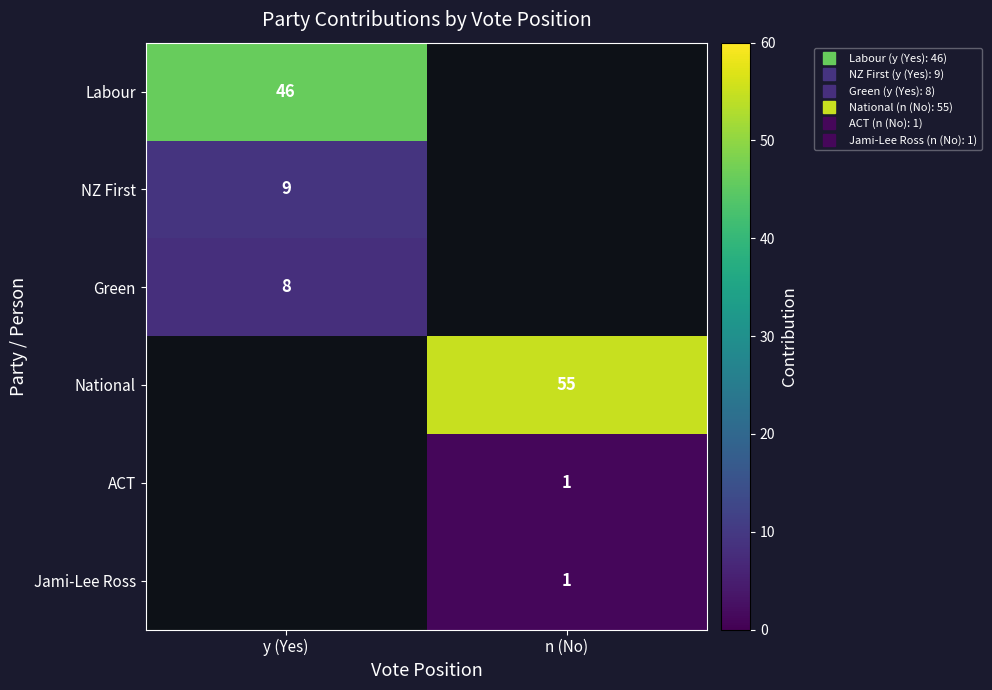

Rank the series at n (No) from lowest to highest value.

ACT, Jami-Lee Ross, Labour, NZ First, Green, National